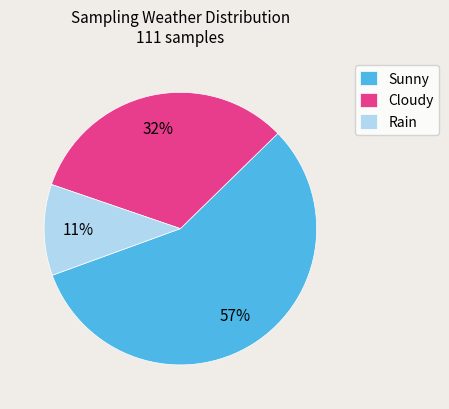

To the nearest percent, what is the difference between the largest and smallest slice percentages?

46%